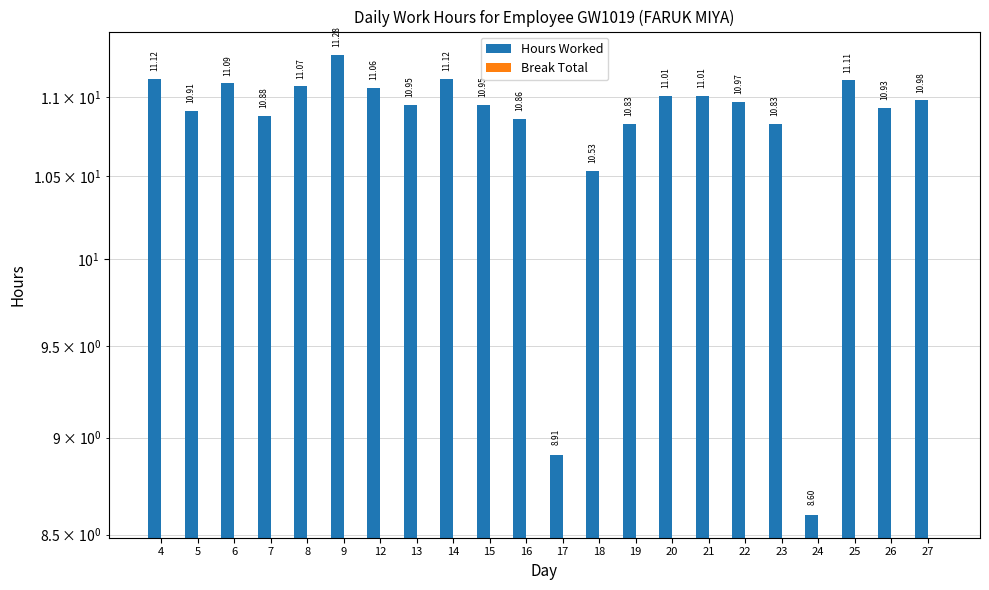

What is the maximum value shown in the chart?

11.3